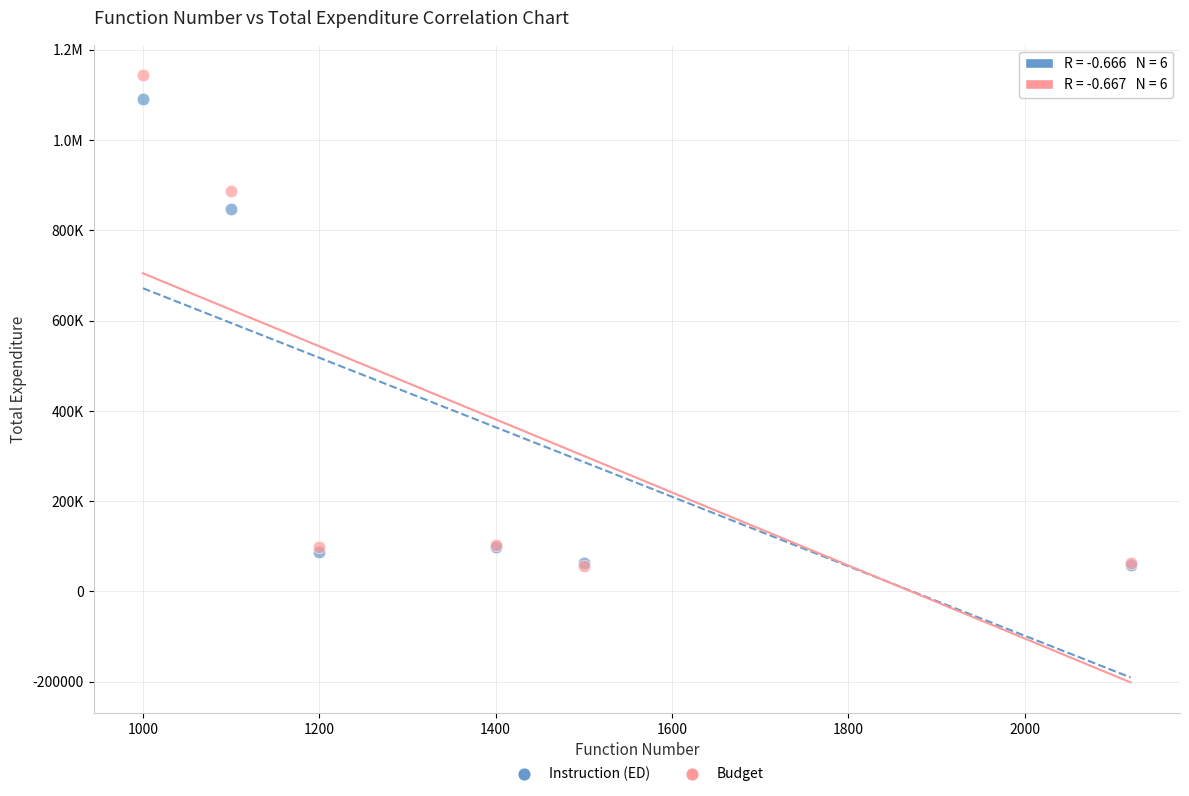

What are all the series names shown in the legend?

Instruction (ED), Budget